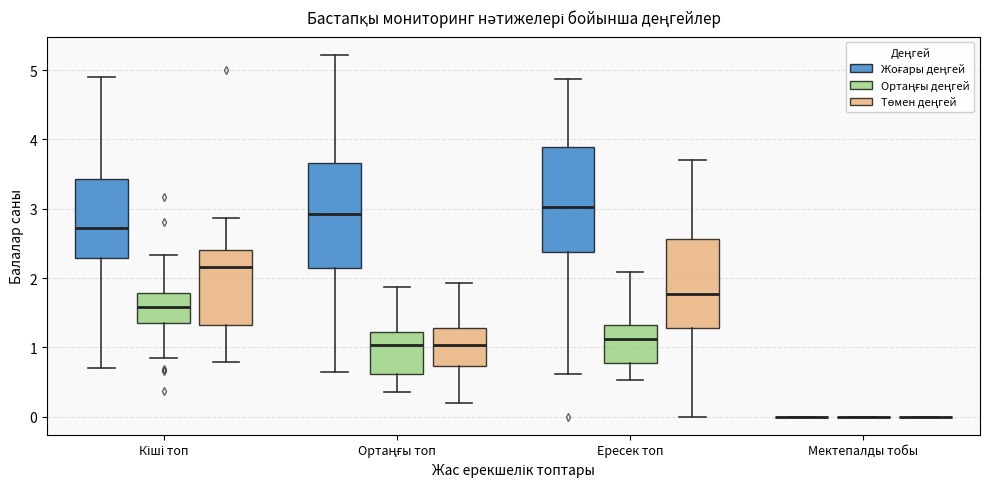

Reading left to right, read every box against the y-axis: the position of its median line, the range the box covers, and the ends of its whiskers. The values are not printed on the chart, so give them approximately, as read against the axis.

Кіші топ (Жоғары деңгей): median 2.7, box 2.3 to 3.4, whiskers 0.7 to 4.9
Кіші топ (Ортаңғы деңгей): median 1.6, box 1.4 to 1.8, whiskers 0.9 to 2.3
Кіші топ (Төмен деңгей): median 2.2, box 1.3 to 2.4, whiskers 0.8 to 2.9
Ортаңғы топ (Жоғары деңгей): median 2.9, box 2.1 to 3.7, whiskers 0.6 to 5.2
Ортаңғы топ (Ортаңғы деңгей): median 1.0, box 0.6 to 1.2, whiskers 0.4 to 1.9
Ортаңғы топ (Төмен деңгей): median 1.0, box 0.7 to 1.3, whiskers 0.2 to 1.9
Ересек топ (Жоғары деңгей): median 3.0, box 2.4 to 3.9, whiskers 0.6 to 4.9
Ересек топ (Ортаңғы деңгей): median 1.1, box 0.8 to 1.3, whiskers 0.5 to 2.1
Ересек топ (Төмен деңгей): median 1.8, box 1.3 to 2.6, whiskers 0.0 to 3.7
Мектепалды тобы (Жоғары деңгей): box collapsed to a line at 0.0, whiskers 0.0 to 0.0
Мектепалды тобы (Ортаңғы деңгей): box collapsed to a line at 0.0, whiskers 0.0 to 0.0
Мектепалды тобы (Төмен деңгей): box collapsed to a line at 0.0, whiskers 0.0 to 0.0